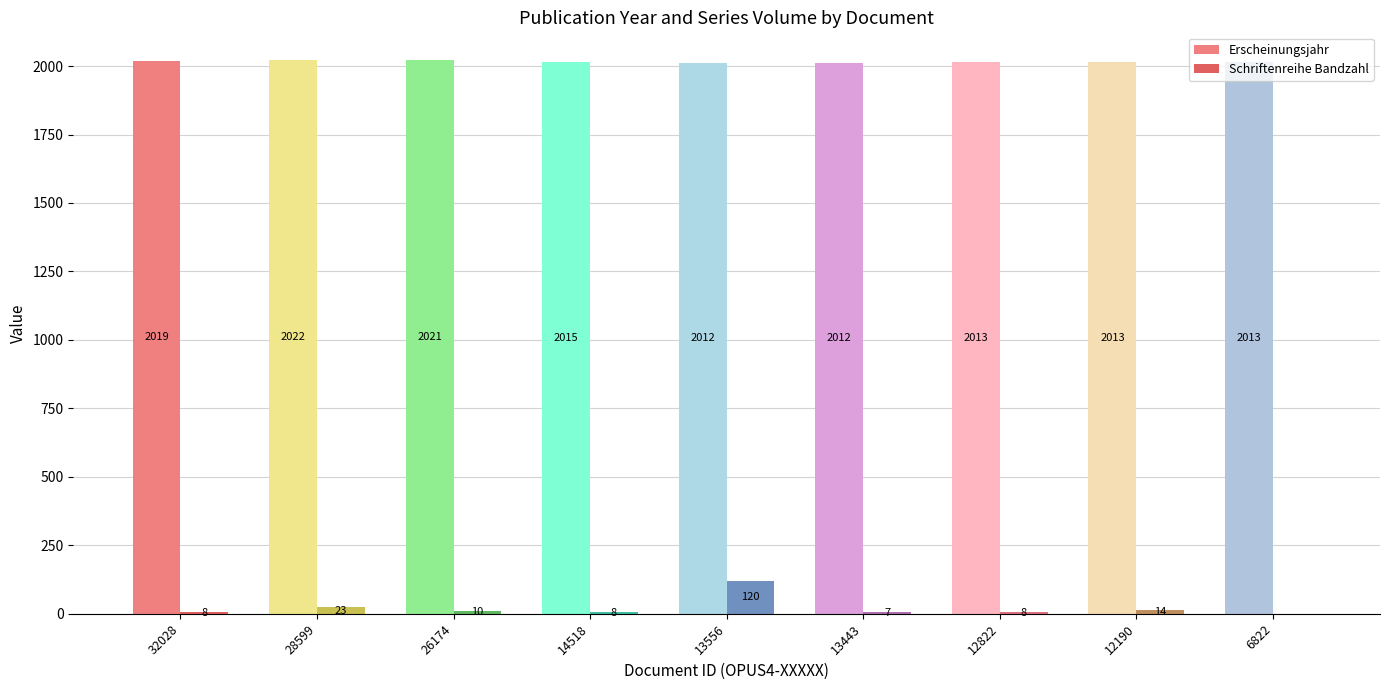

Is it true that Erscheinungsjahr equals 3031 at 28599?

False